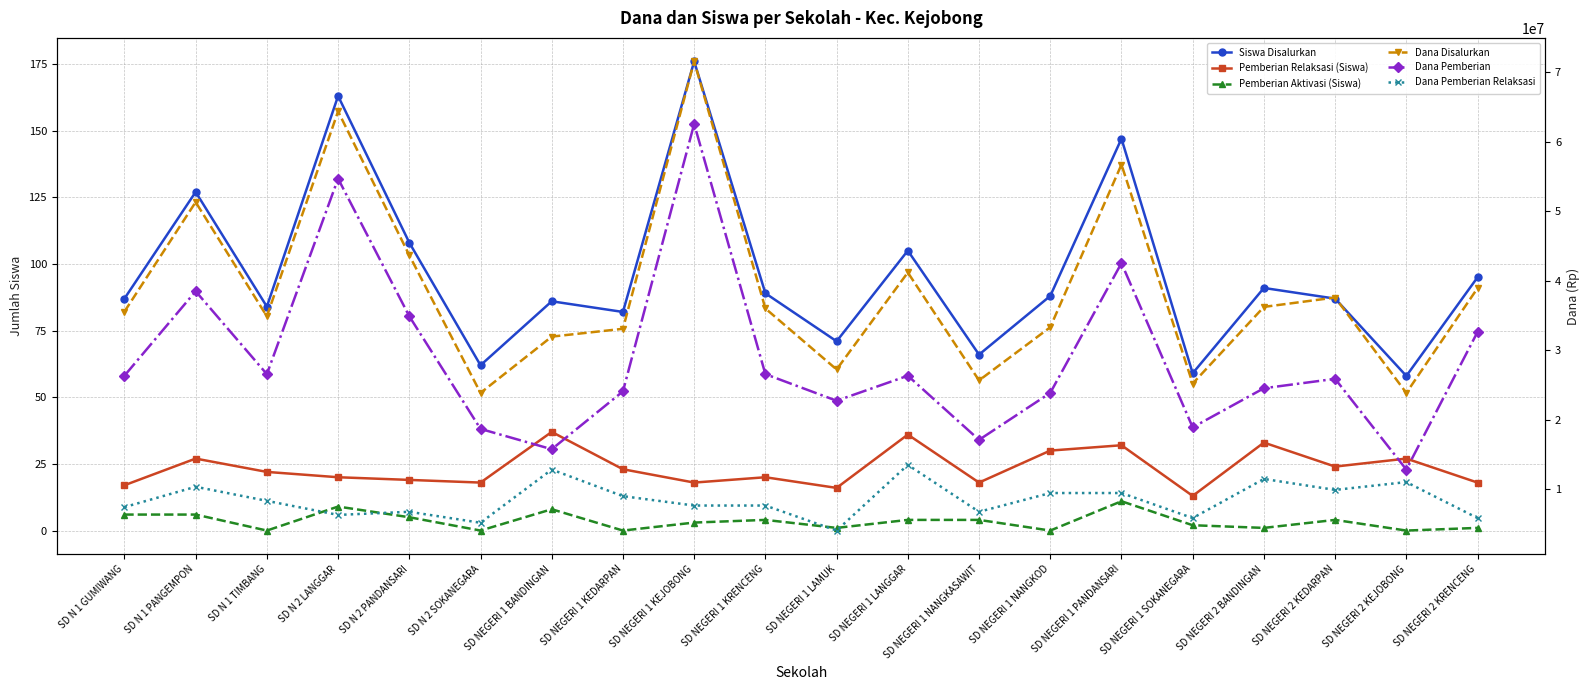

How many interior local peaks does the Dana Disalurkan series have?

6